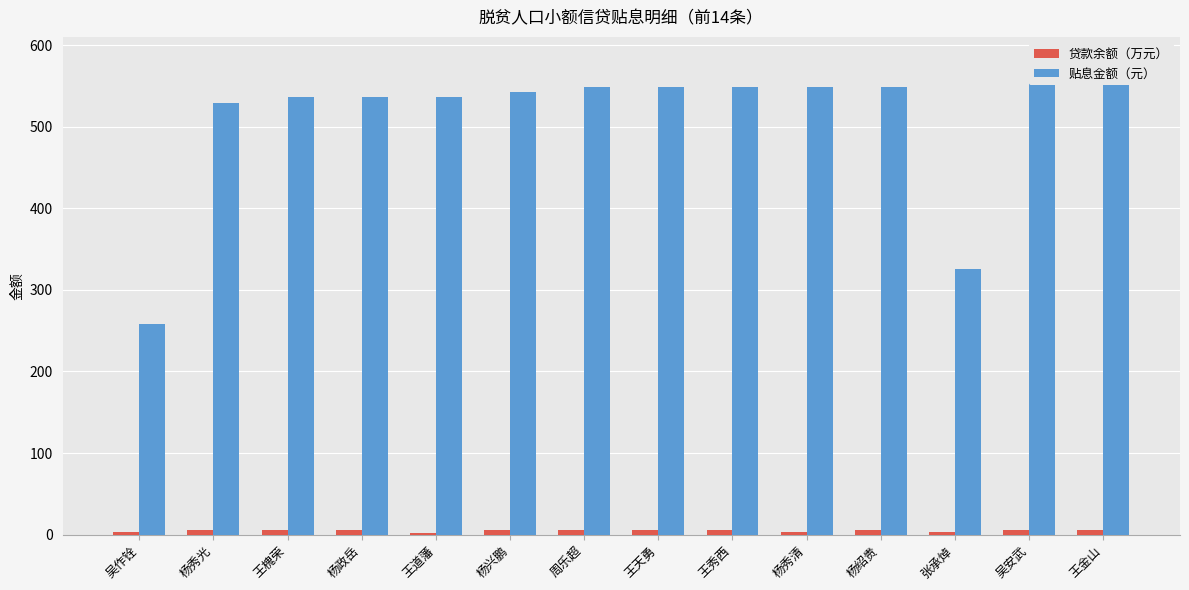

What is the difference between the maximum and minimum values in the 贴息金额（元） series?

322.9